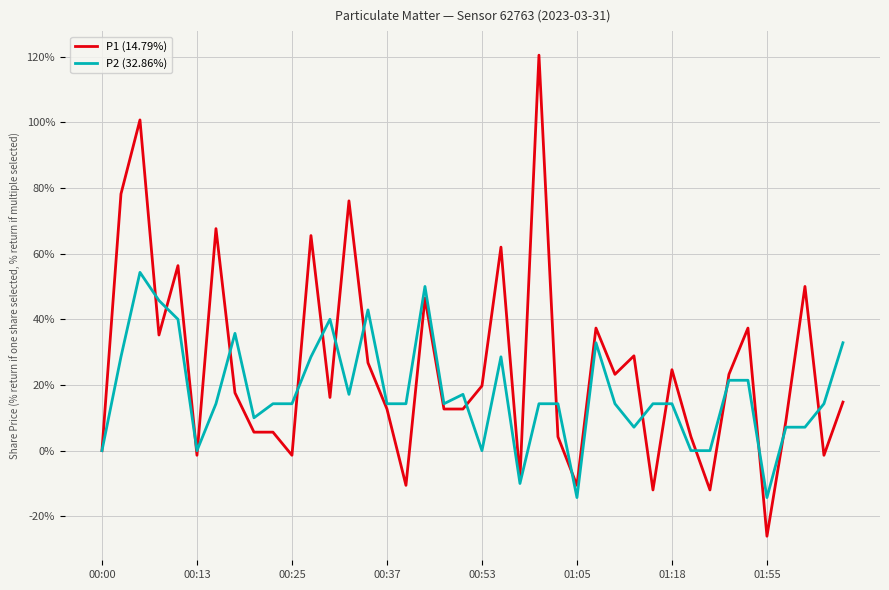

What is the minimum value shown in the chart?

-26.1